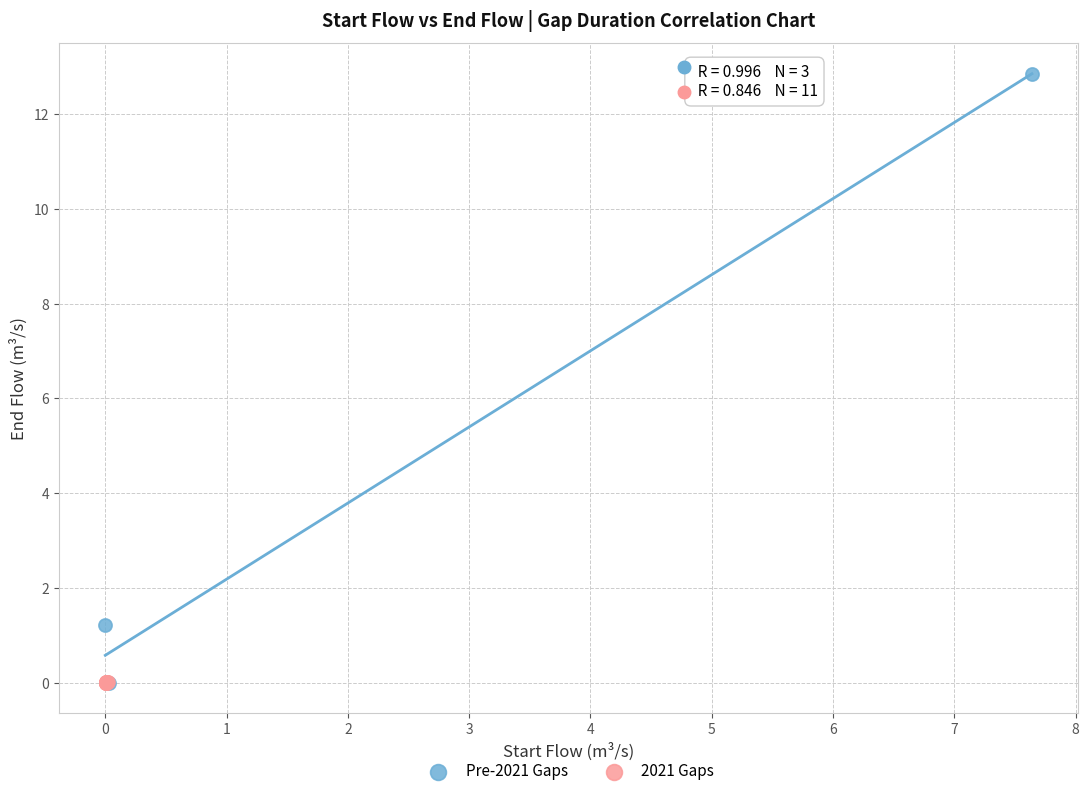

Which series reaches the maximum Y coordinate?

Pre-2021 Gaps